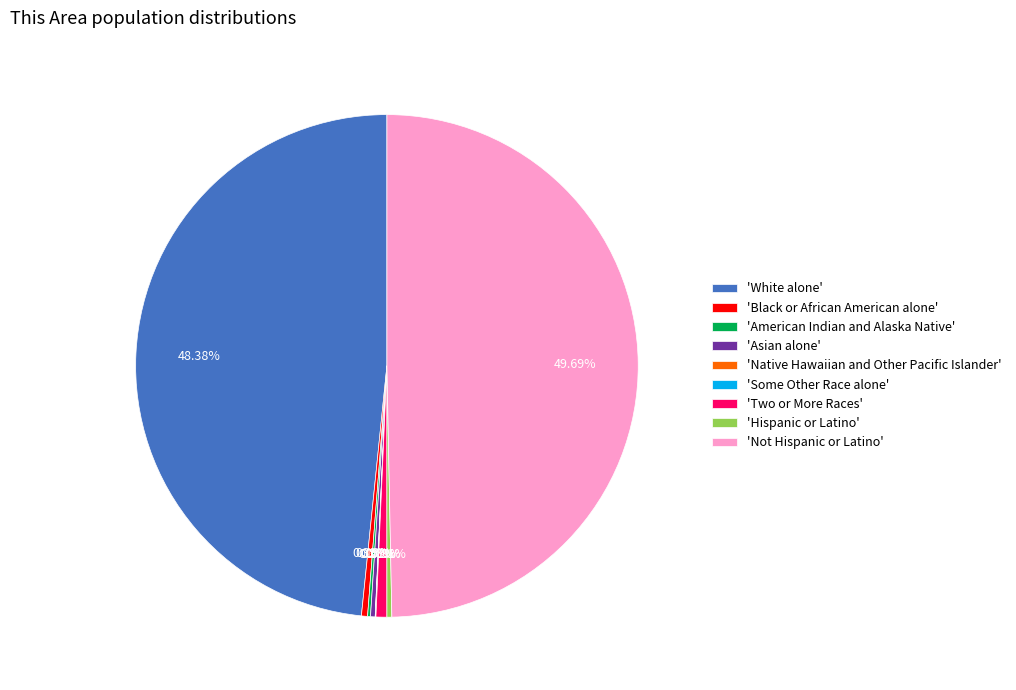

Which slice is the largest?

'Not Hispanic or Latino'